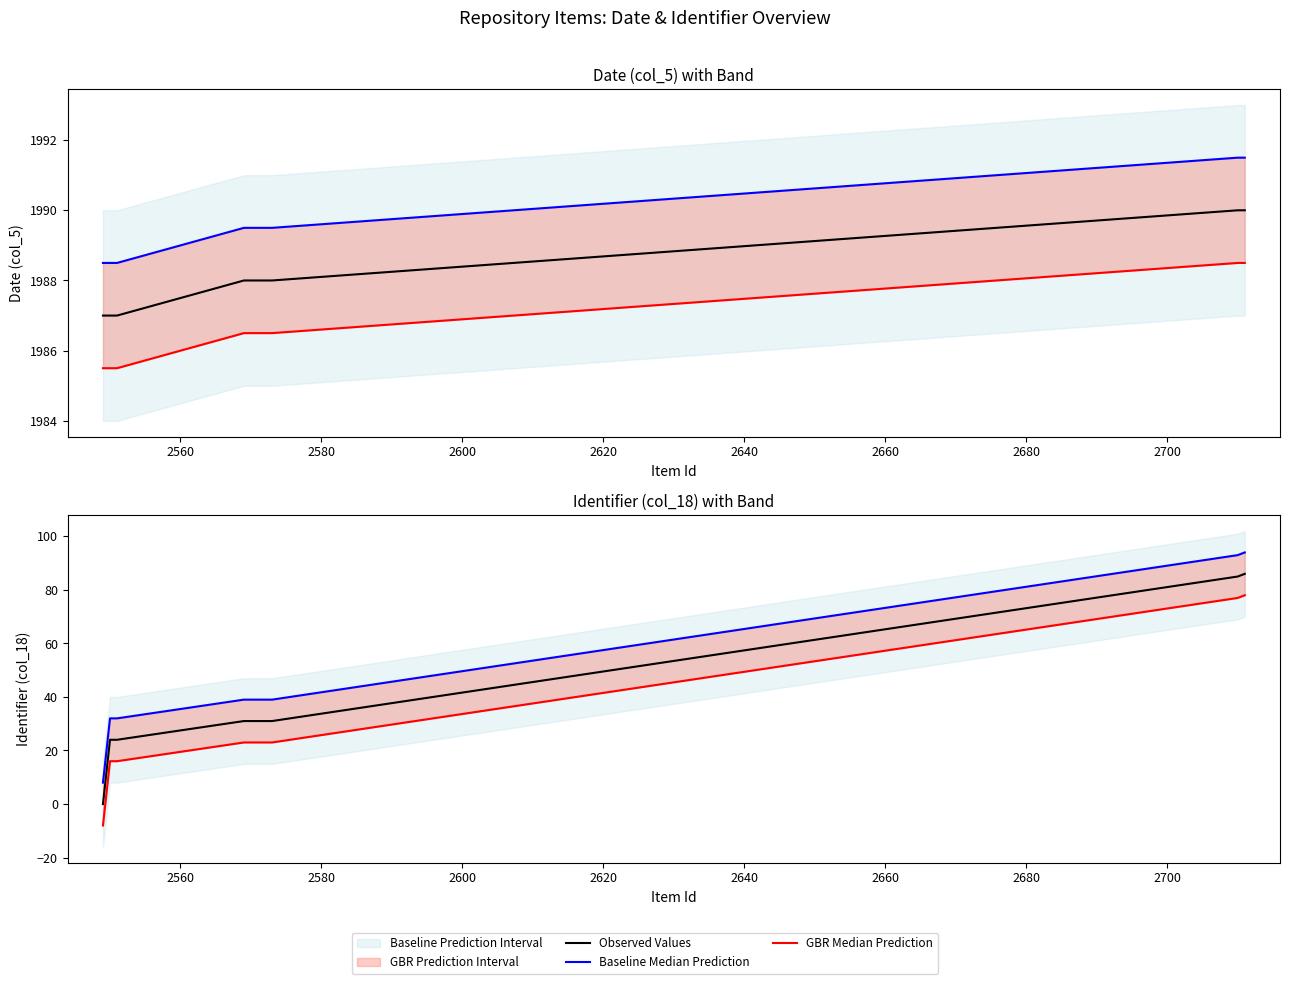

What is the maximum value shown in the chart?

94